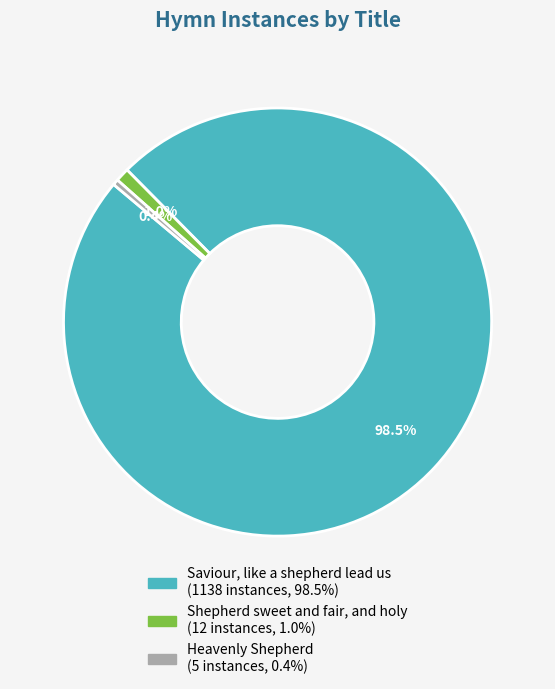

Which has a higher value, Saviour, like a shepherd lead us or Shepherd sweet and fair, and holy?

Saviour, like a shepherd lead us